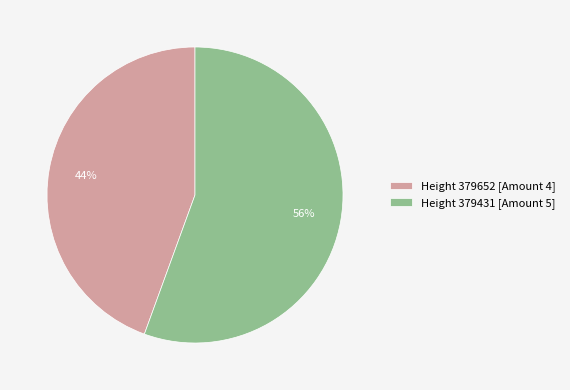

To the nearest percent, what portion does Height 379431 [Amount 5] represent?

56%